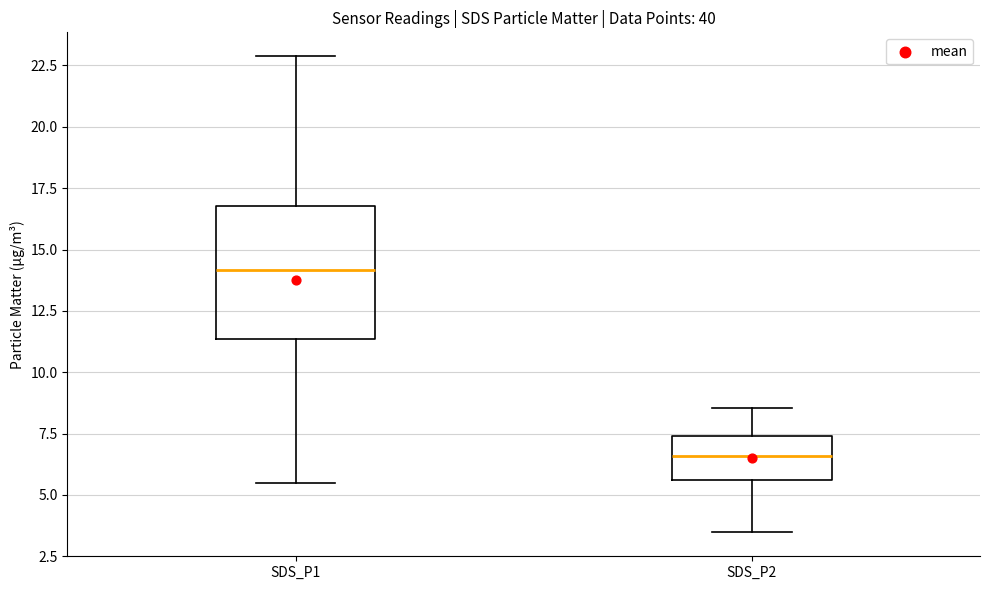

Reading left to right, read every box against the y-axis: the position of its median line, the range the box covers, and the ends of its whiskers. The values are not printed on the chart, so give them approximately, as read against the axis.

SDS_P1: median 14.0, box 11.5 to 17.0, whiskers 5.5 to 23.0
SDS_P2: median 6.5, box 5.5 to 7.5, whiskers 3.5 to 8.5